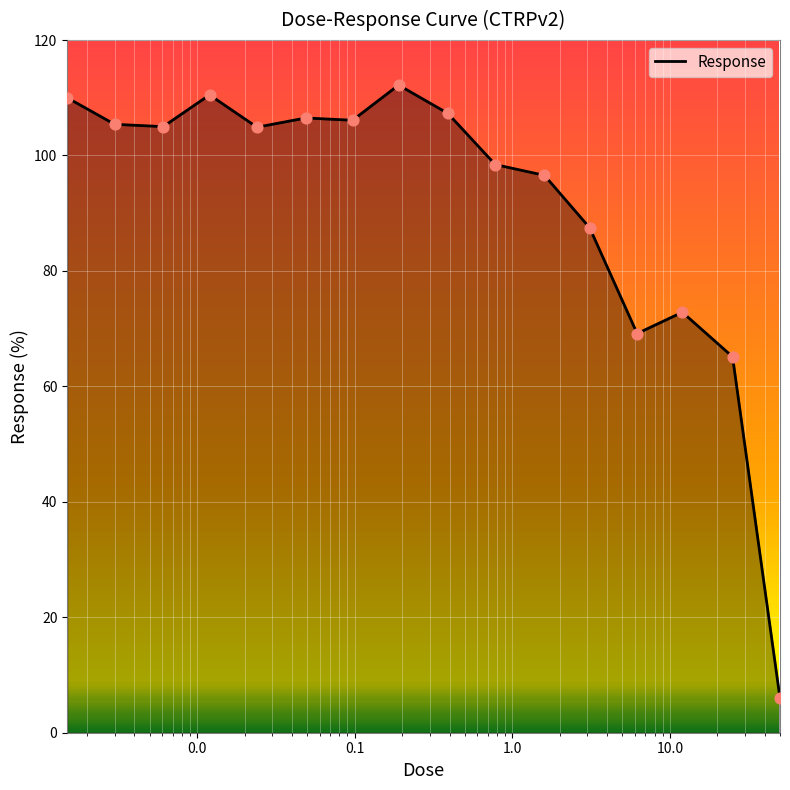

What is the maximum value shown in the chart?

112.2